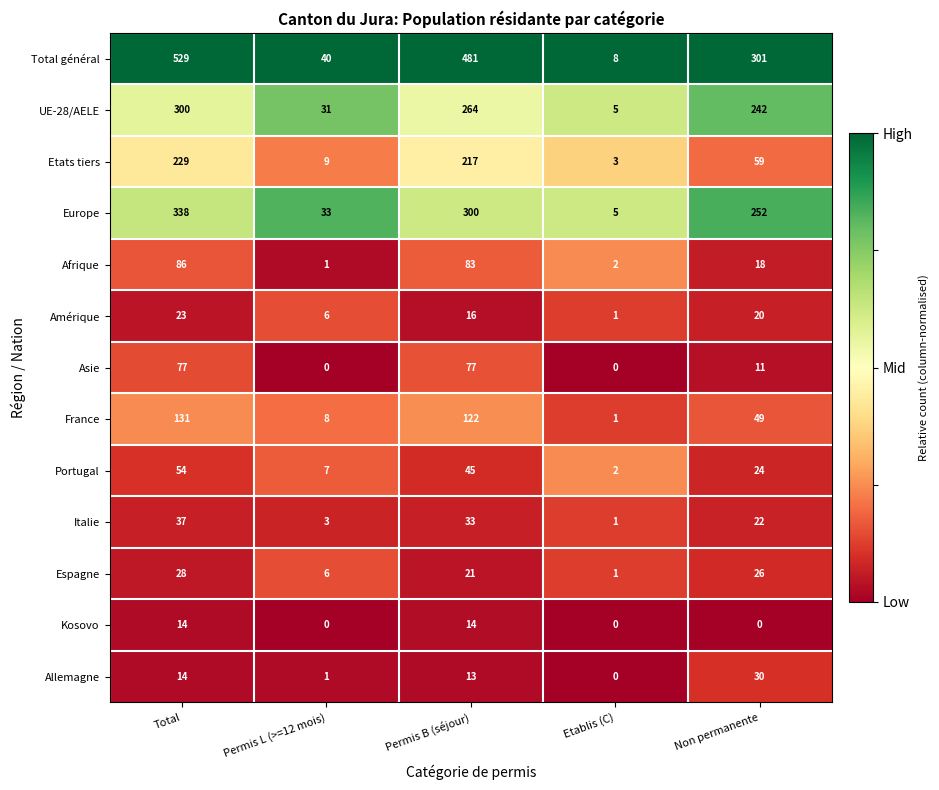

What value does the Italie series have at Permis B (séjour), to the nearest 5?

35